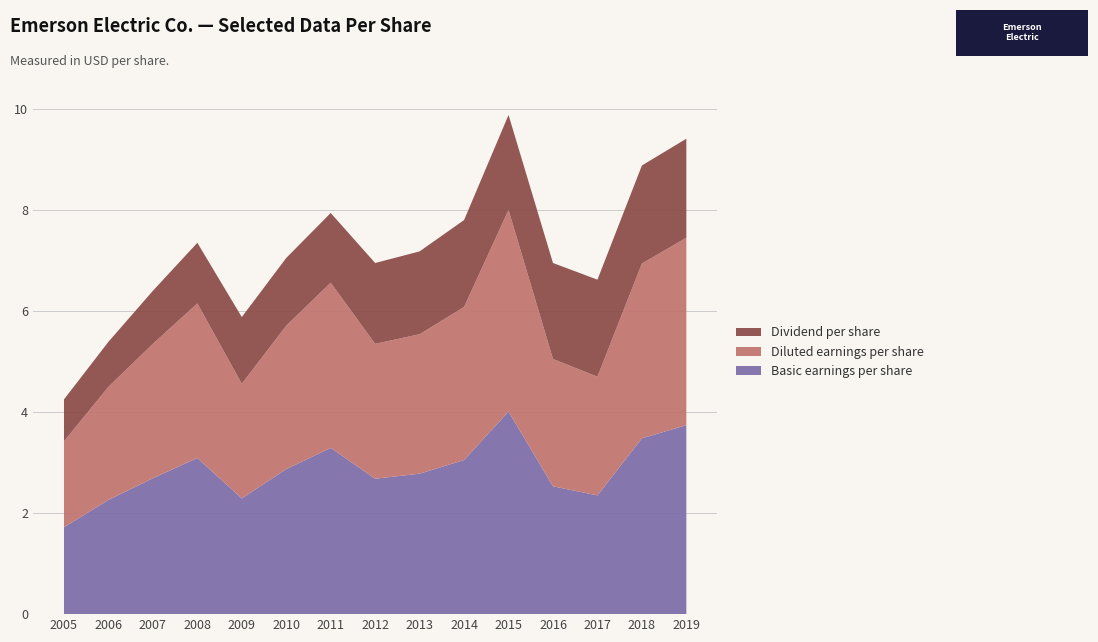

Reading left to right, what are all the values shown in this chart?

Basic earnings per share: 2005=1.7	2006=2.3	2007=2.7	2008=3.1	2009=2.3	2010=2.9	2011=3.3	2012=2.7	2013=2.8	2014=3.0	2015=4.0	2016=2.5	2017=2.4	2018=3.5	2019=3.7
Diluted earnings per share: 2005=1.7	2006=2.2	2007=2.7	2008=3.1	2009=2.3	2010=2.8	2011=3.3	2012=2.7	2013=2.8	2014=3.0	2015=4.0	2016=2.5	2017=2.4	2018=3.5	2019=3.7
Dividend per share: 2005=0.8	2006=0.9	2007=1.1	2008=1.2	2009=1.3	2010=1.3	2011=1.4	2012=1.6	2013=1.6	2014=1.7	2015=1.9	2016=1.9	2017=1.9	2018=1.9	2019=2.0